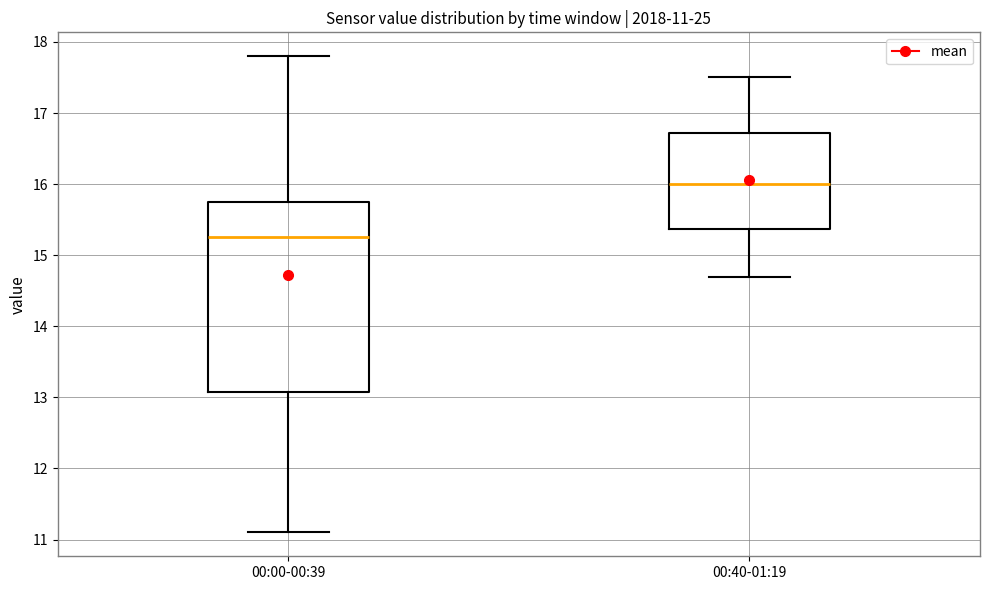

Which box has the lowest median line?

00:00-00:39